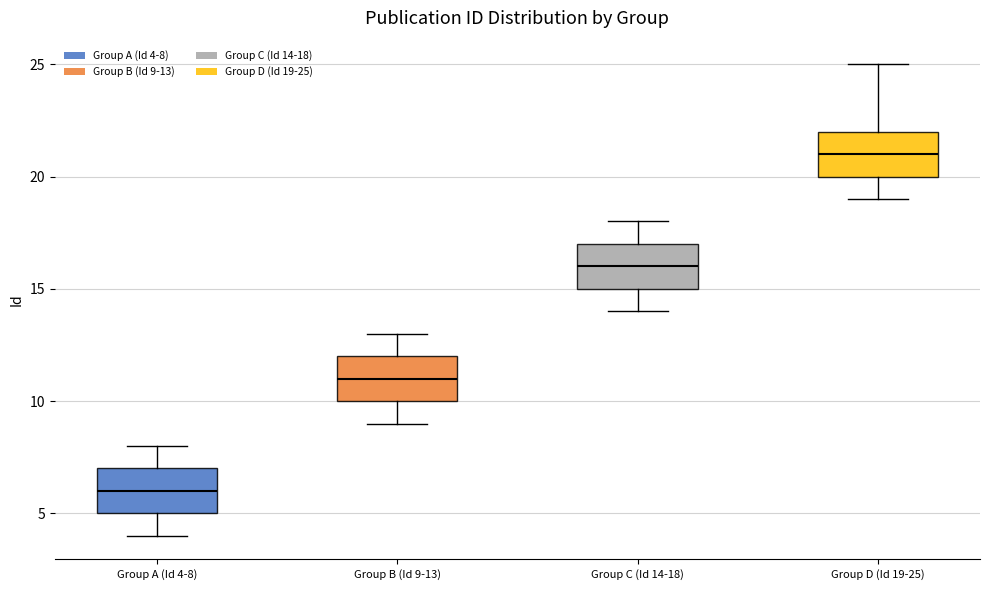

Reading left to right, read every box against the y-axis: the position of its median line, the range the box covers, and the ends of its whiskers. The values are not printed on the chart, so give them approximately, as read against the axis.

Group A (Id 4-8): median 6, box 5 to 7, whiskers 4 to 8
Group B (Id 9-13): median 11, box 10 to 12, whiskers 9 to 13
Group C (Id 14-18): median 16, box 15 to 17, whiskers 14 to 18
Group D (Id 19-25): median 21, box 20 to 22, whiskers 19 to 25